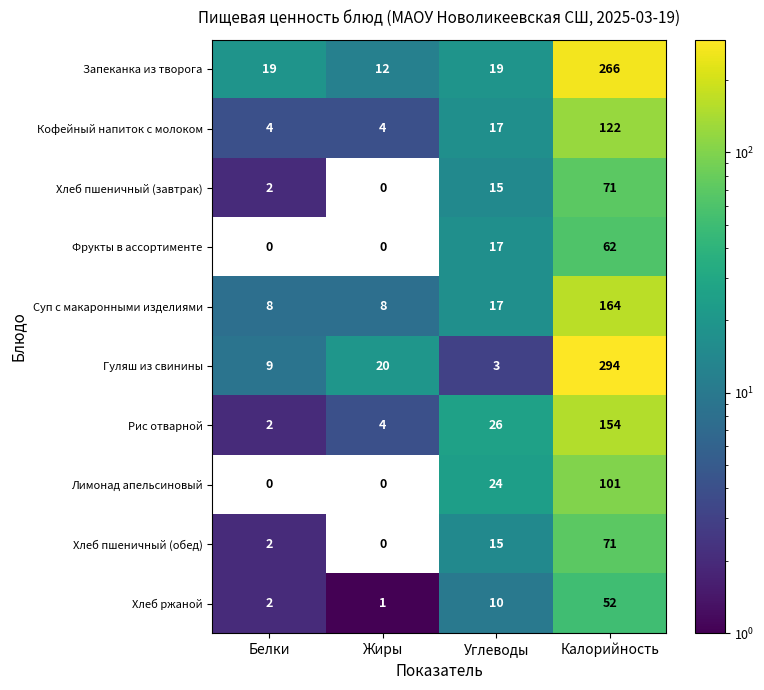

Where is Лимонад апельсиновый nearest to the value 50?

Углеводы